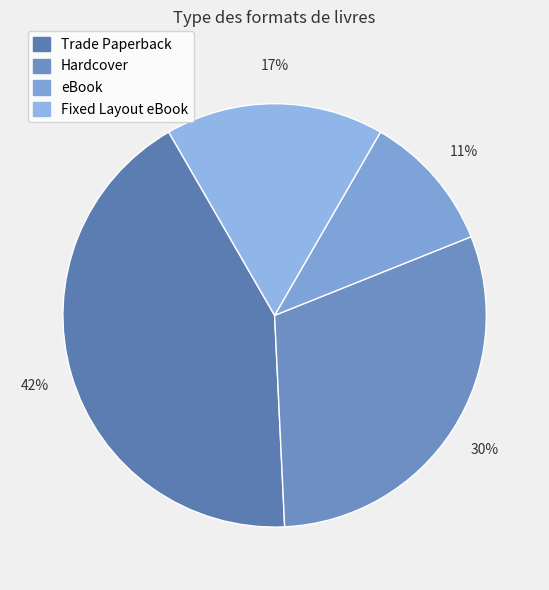

Is it true that Fixed Layout eBook is 17% of the pie?

True